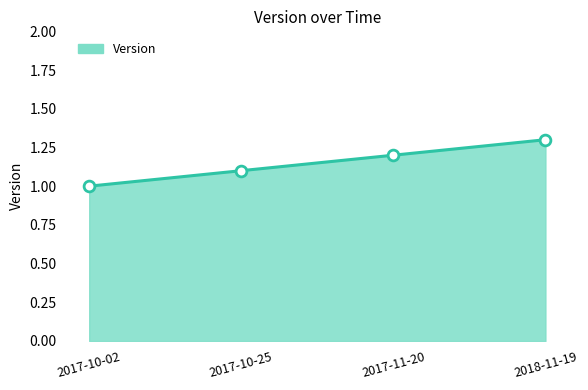

What is the change in value from 2017-10-25 to 2018-11-19?

+0.2